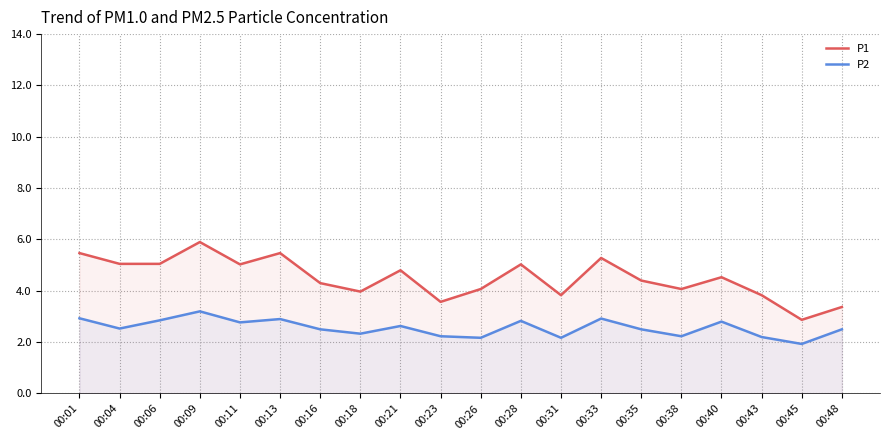

What is the total value across all series at 00:26?

6.2